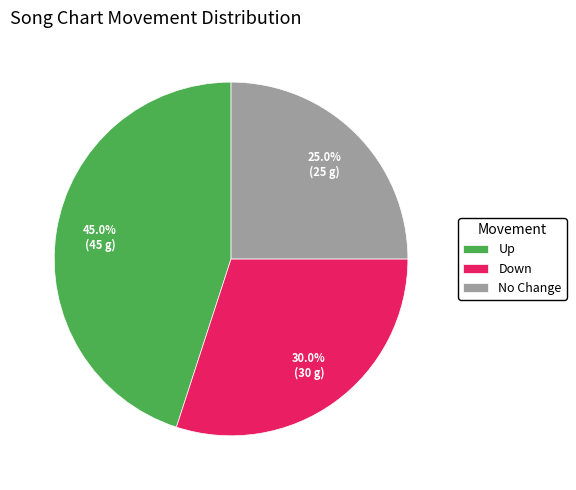

What portion of the pie excludes No Change?

75.0%